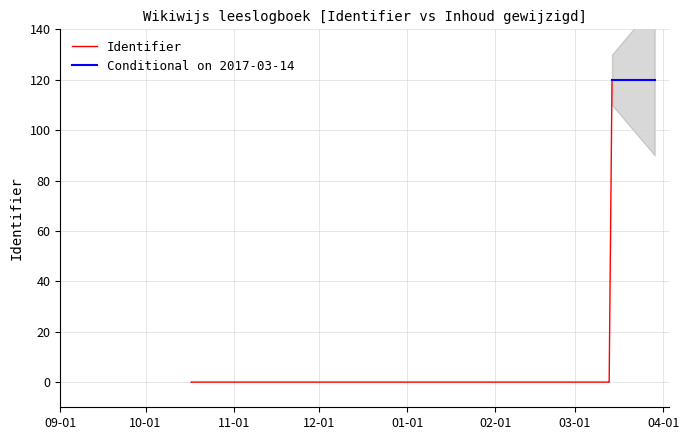

What is the greatest value displayed?

120.0